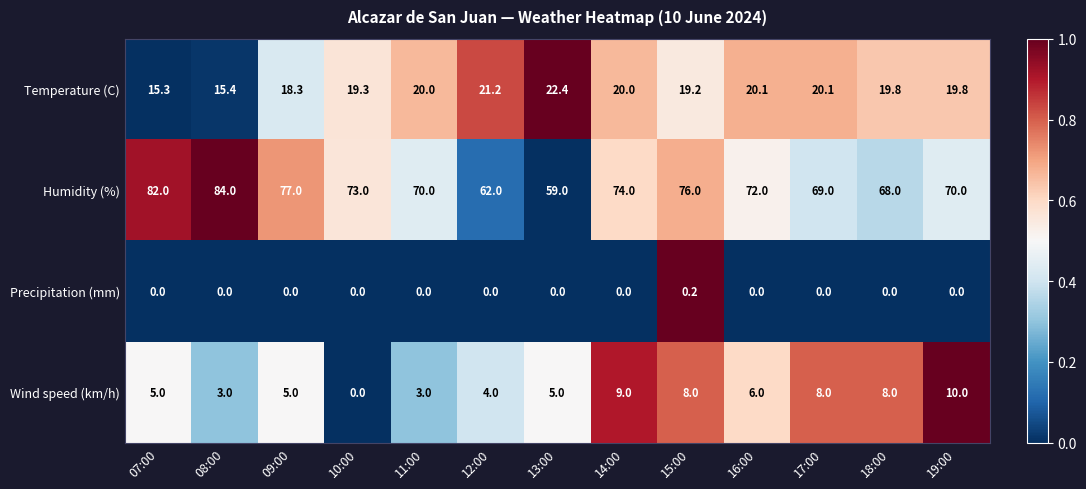

What is the spread (max minus min) of values at 18:00?

68.0